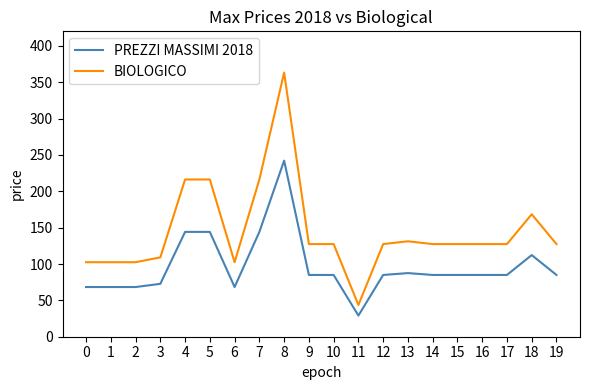

Which series changed the most between 5 and 11?

BIOLOGICO